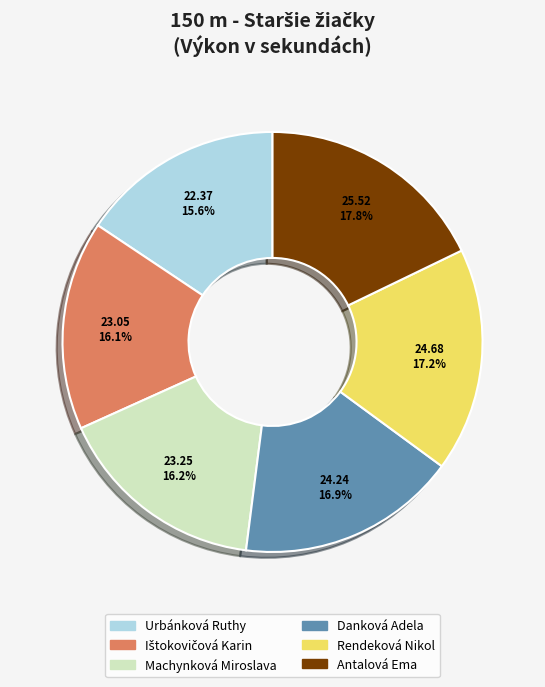

Approximately how many times larger is the value at Danková Adela compared to Antalová Ema?

0.9